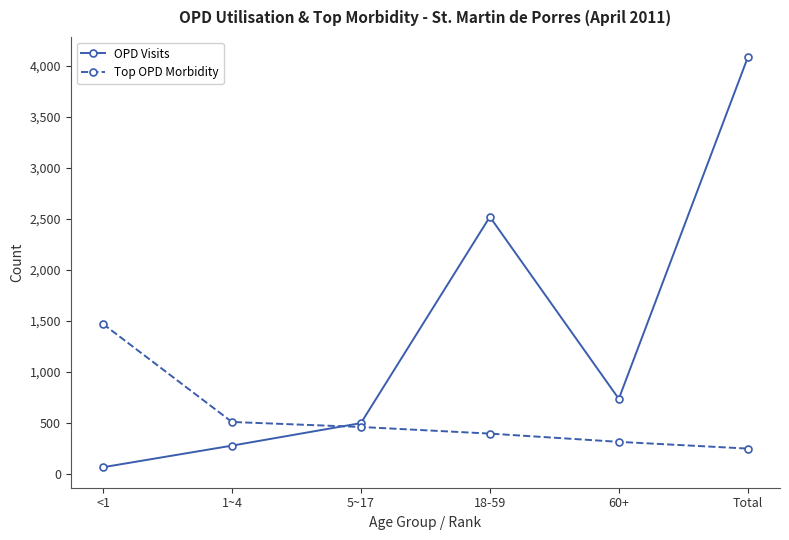

Does the chart have visible grid lines?

No